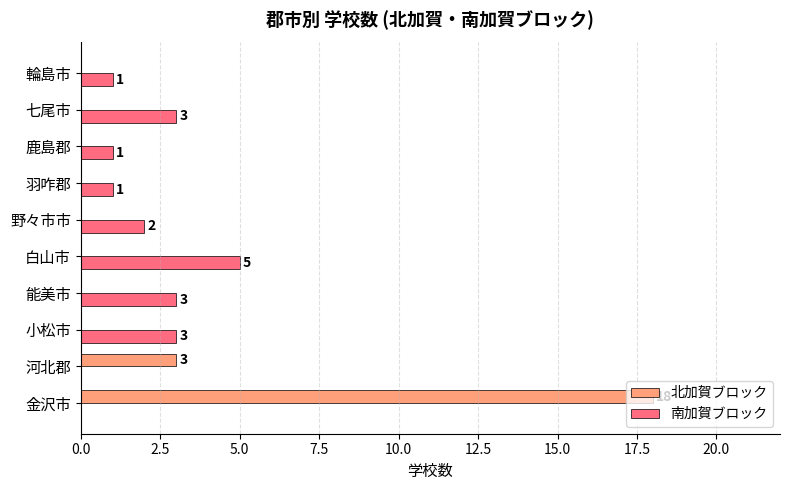

How many data points in 北加賀ブロック are above 0?

2